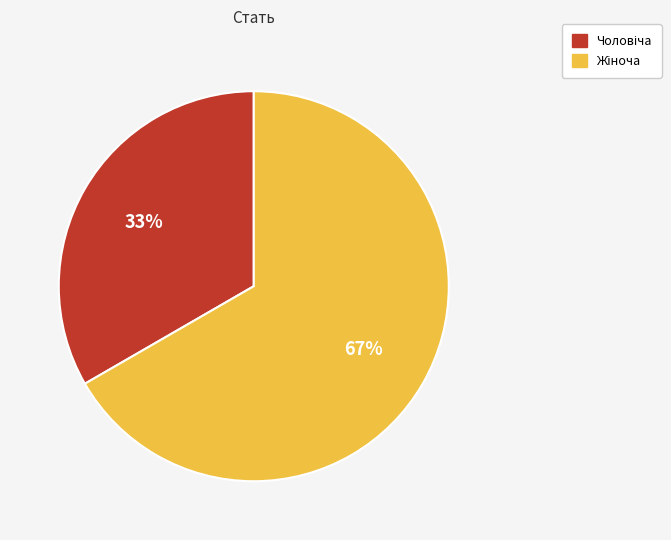

Does any single category account for the majority?

Yes